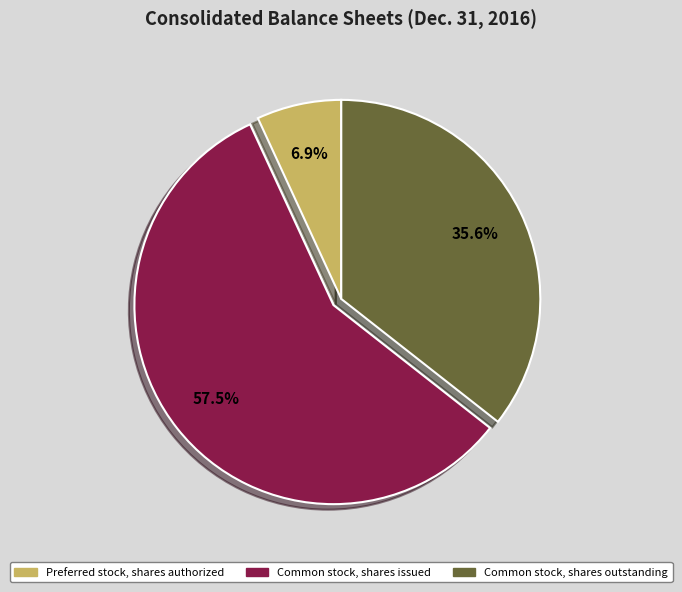

Which slice represents more than half of the pie?

Common stock, shares issued